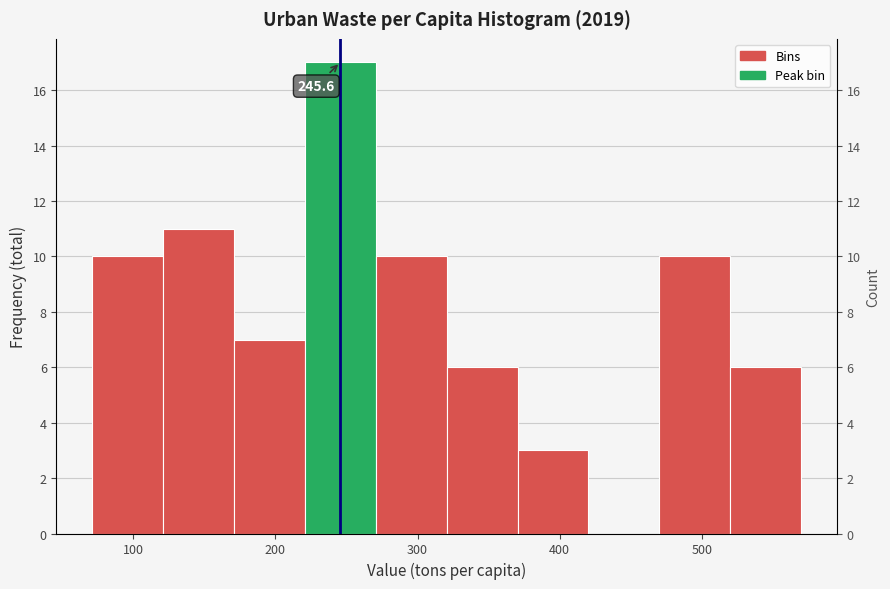

Over which range of the x-axis is the bar tallest?

220 to 270